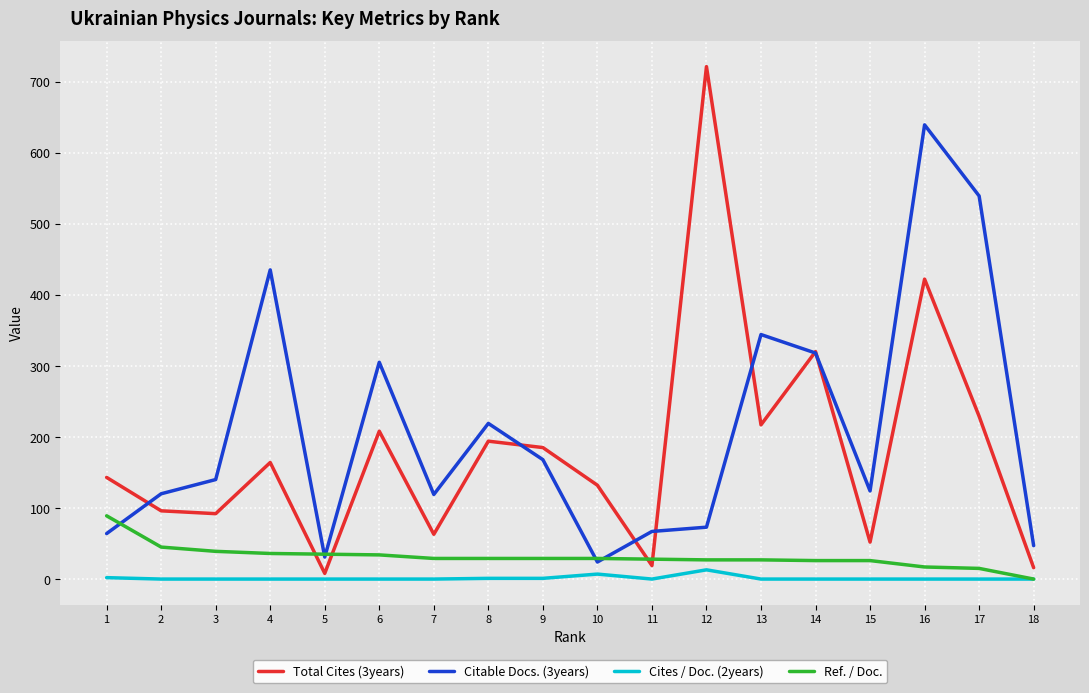

True or false: Citable Docs. (3years) and Cites / Doc. (2years) intersect in this chart.

False